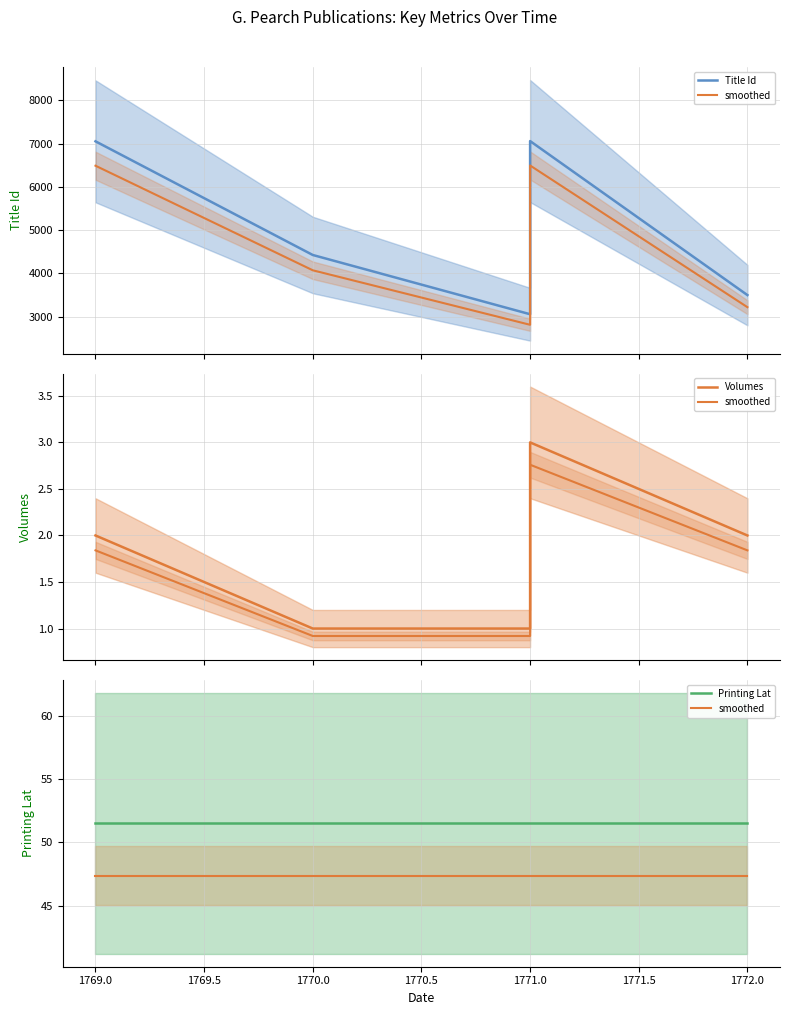

True or false: smoothed and Printing Lat intersect in this chart.

False